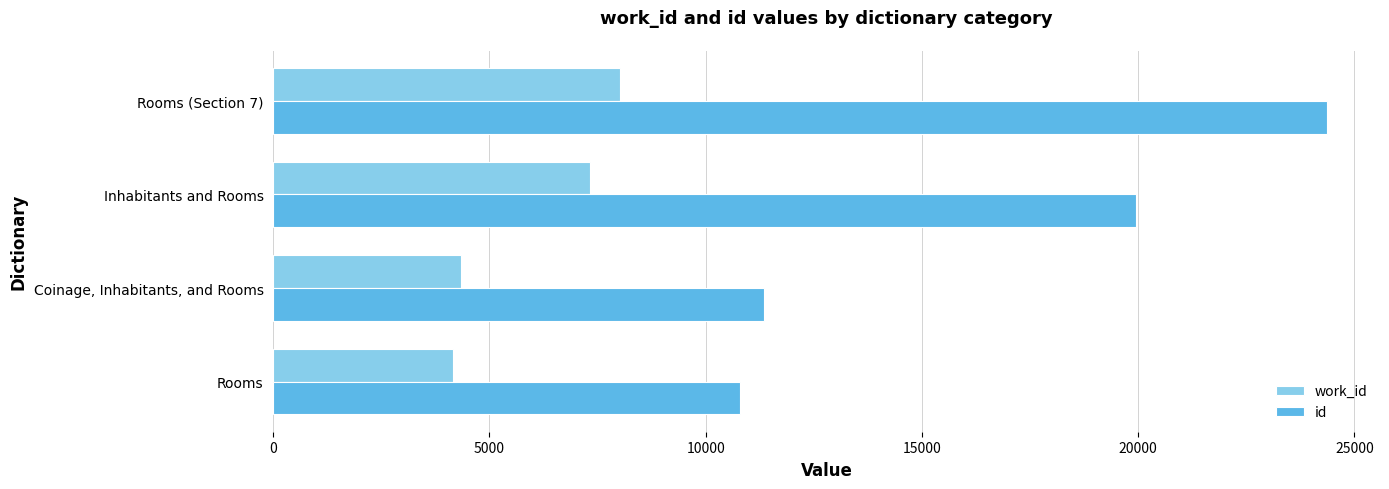

How many data points in work_id are less than 7325?

2